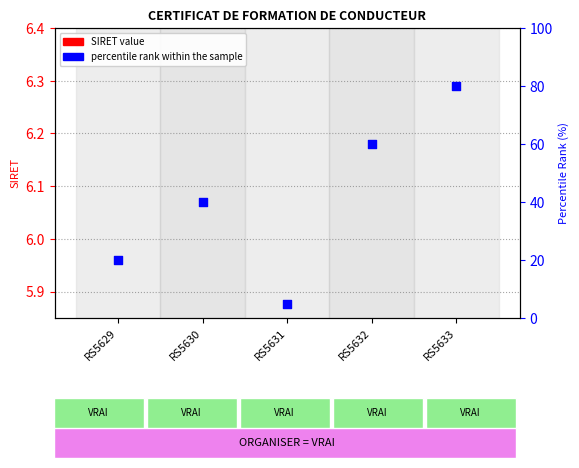

Which series reaches the minimum Y coordinate?

SIRET value